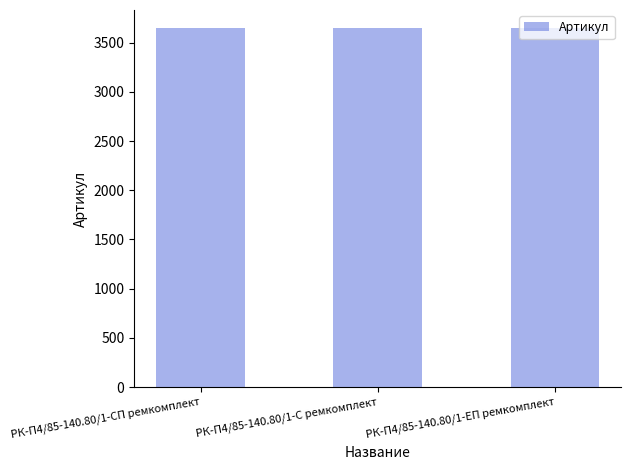

What is the greatest value displayed?

3649